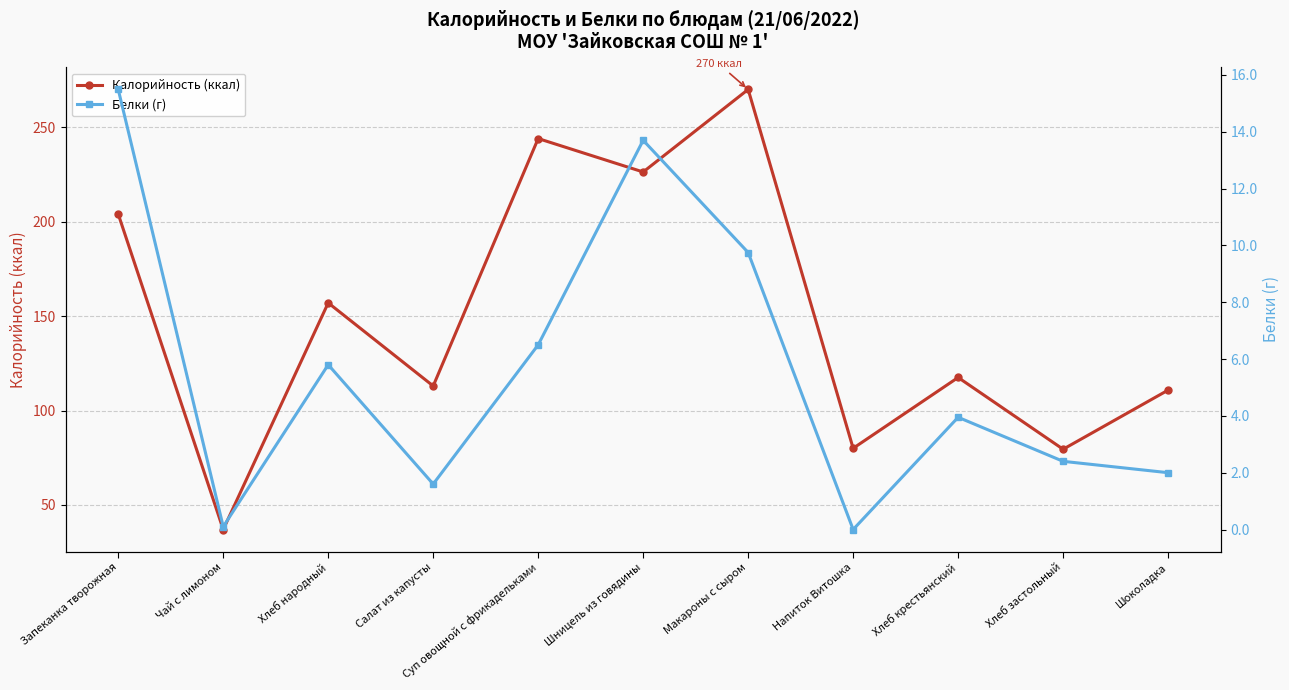

What is the highest value of the Белки (г) series?

15.5